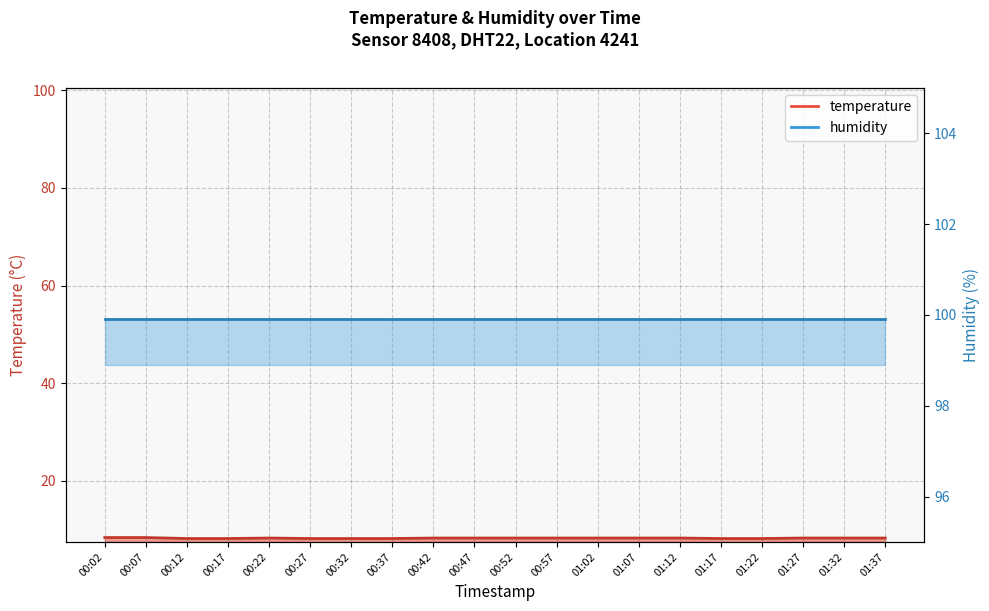

How many points are higher than both their immediate neighbors (excluding endpoints)?

1